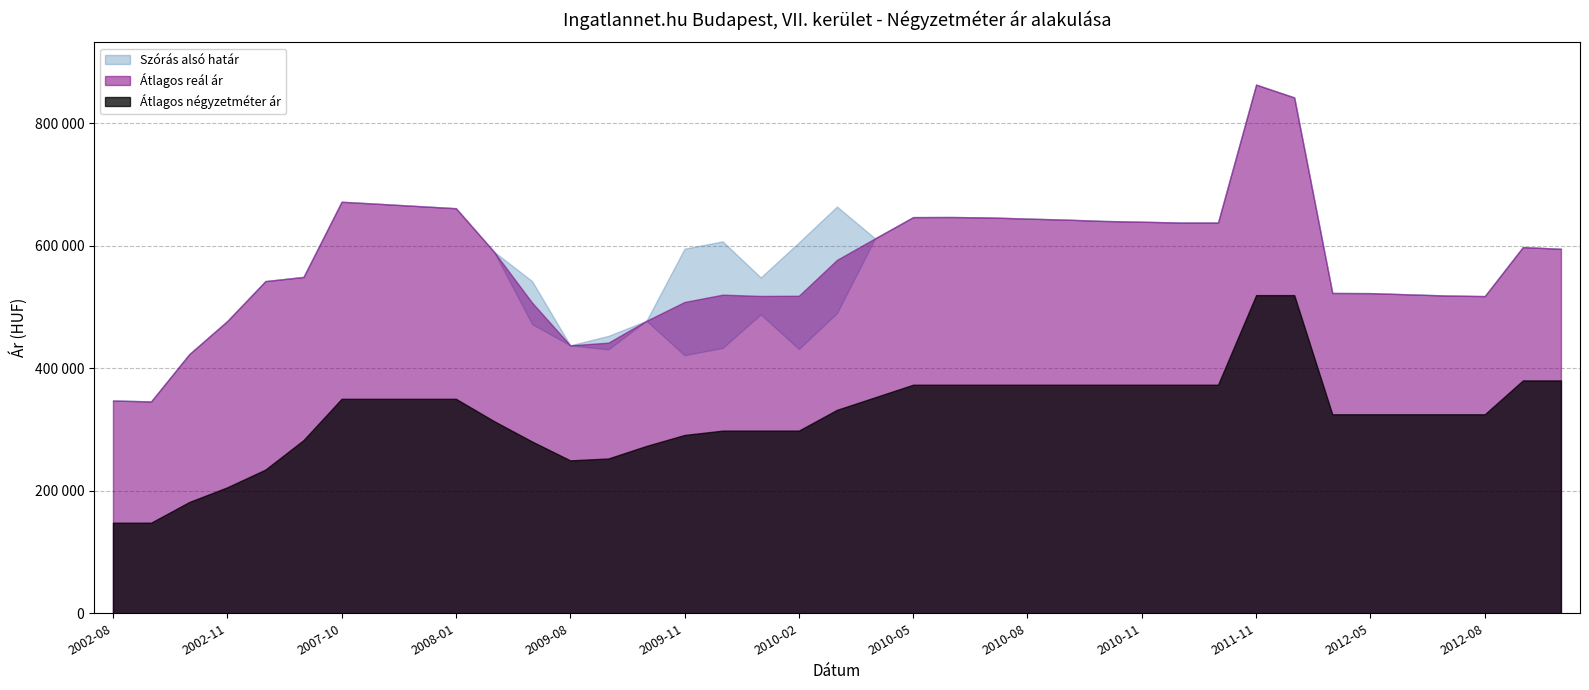

The value of Átlagos reál ár at 2010-06 is 646714. True or false?

True